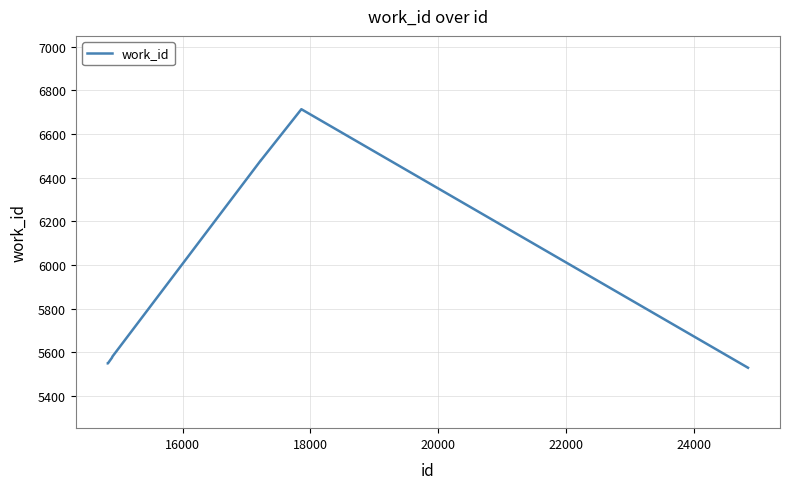

What is the greatest value displayed?

6713